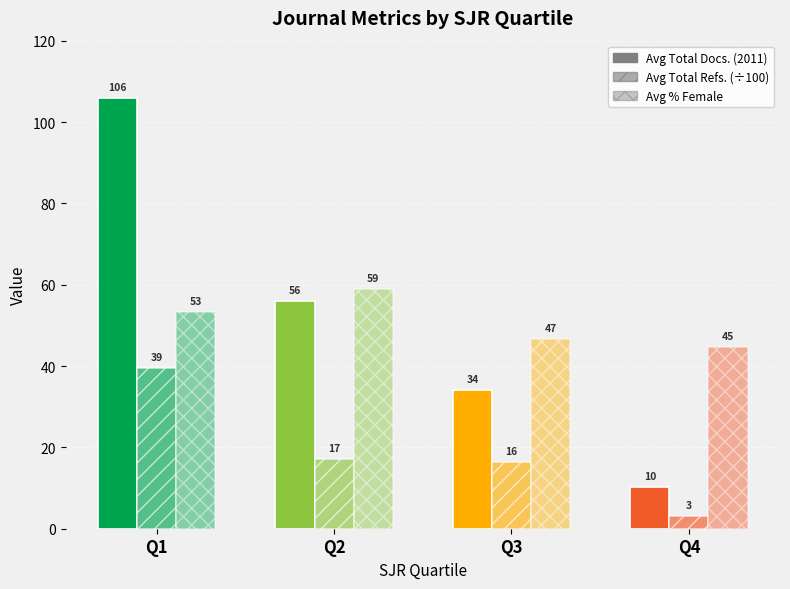

The Avg % Female series shows 59.0 at Q2. True or false?

True